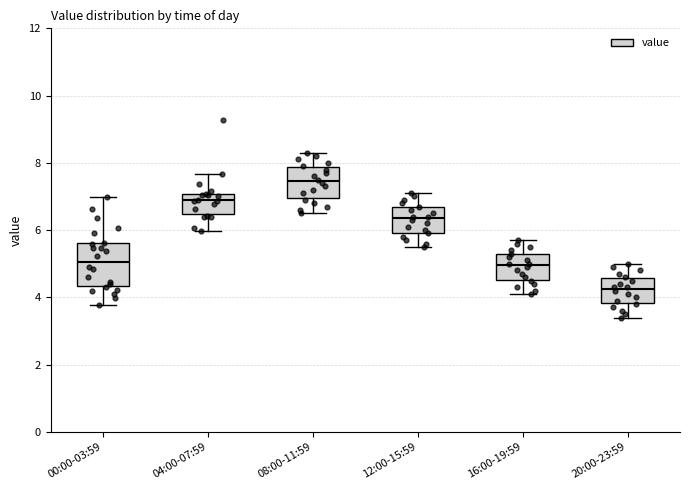

Reading left to right, read every box against the y-axis: the position of its median line, the range the box covers, and the ends of its whiskers. The values are not printed on the chart, so give them approximately, as read against the axis.

00:00-03:59: median 5.0, box 4.4 to 5.6, whiskers 3.8 to 7.0
04:00-07:59: median 6.8, box 6.4 to 7.0, whiskers 6.0 to 7.6
08:00-11:59: median 7.4, box 7.0 to 7.8, whiskers 6.6 to 8.4
12:00-15:59: median 6.4, box 6.0 to 6.6, whiskers 5.6 to 7.2
16:00-19:59: median 5.0, box 4.6 to 5.2, whiskers 4.2 to 5.8
20:00-23:59: median 4.2, box 3.8 to 4.6, whiskers 3.4 to 5.0